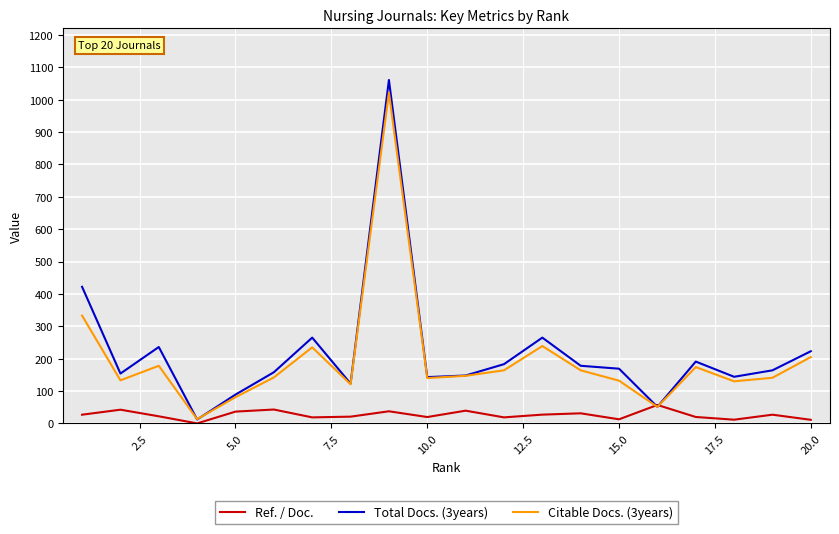

What is the maximum value shown in the chart?

1061.0